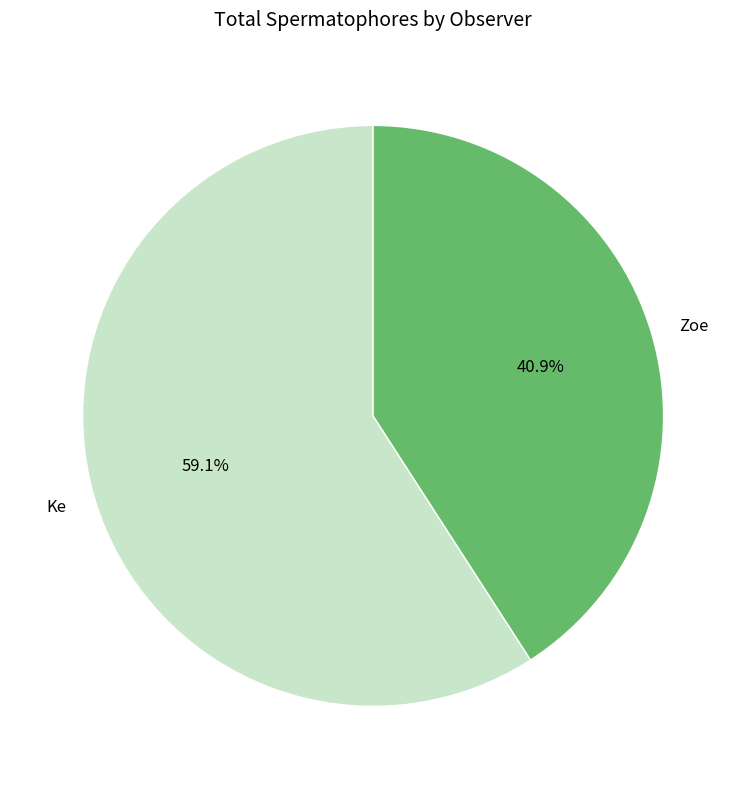

What percentage is NOT represented by Ke?

40.9%